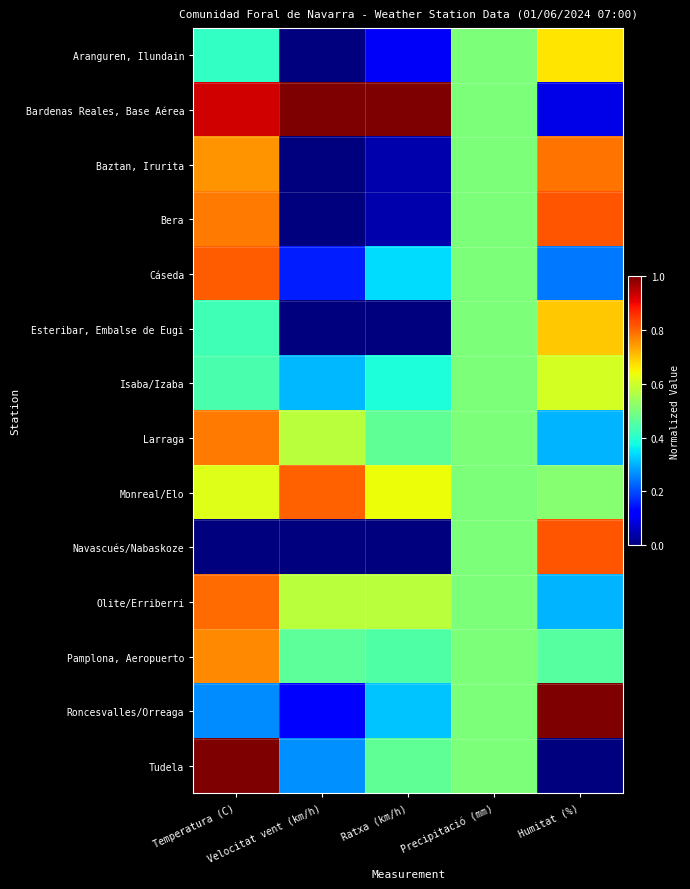

Rank the series at Humitat (%) from lowest to highest value.

Tudela, Bardenas Reales, Base Aérea, Cáseda, Larraga, Olite/Erriberri, Pamplona, Aeropuerto, Monreal/Elo, Isaba/Izaba, Aranguren, Ilundain, Esteribar, Embalse de Eugi, Baztan, Irurita, Bera, Navascués/Nabaskoze, Roncesvalles/Orreaga